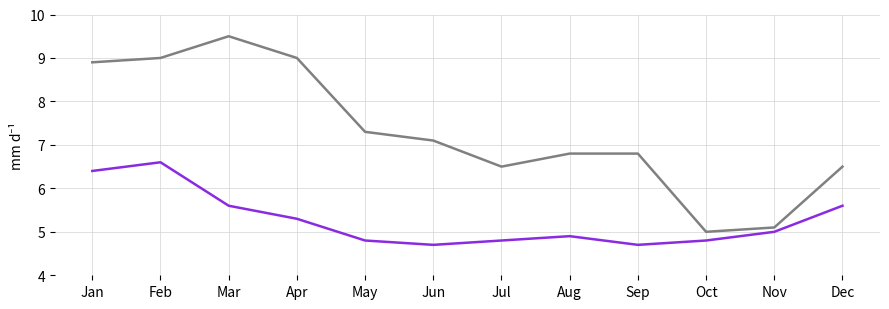

What is the spread (max minus min) of values at Aug?

1.9